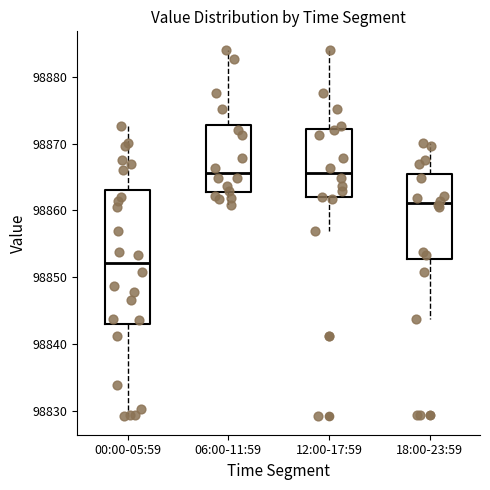

Reading left to right, read every box against the y-axis: the position of its median line, the range the box covers, and the ends of its whiskers. The values are not printed on the chart, so give them approximately, as read against the axis.

00:00-05:59: median 98852, box 98843 to 98863, whiskers 98829 to 98873
06:00-11:59: median 98866, box 98863 to 98873, whiskers 98861 to 98884
12:00-17:59: median 98866, box 98862 to 98872, whiskers 98857 to 98884
18:00-23:59: median 98861, box 98853 to 98865, whiskers 98844 to 98870